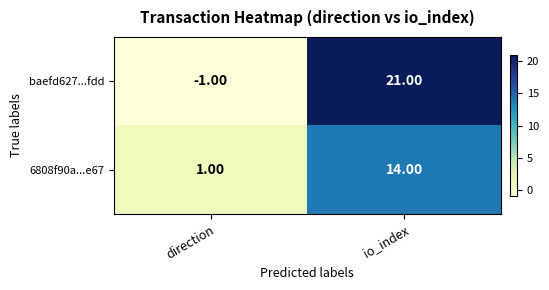

Which label corresponds to the smallest value in the chart?

direction